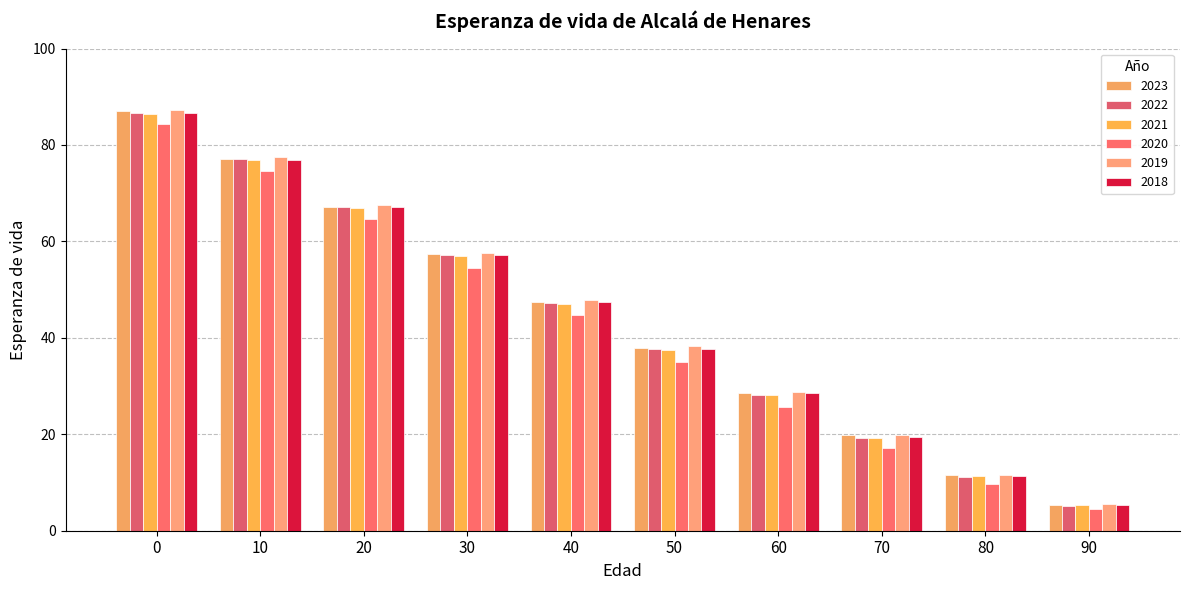

Where is 2018 nearest to the value 45?

40